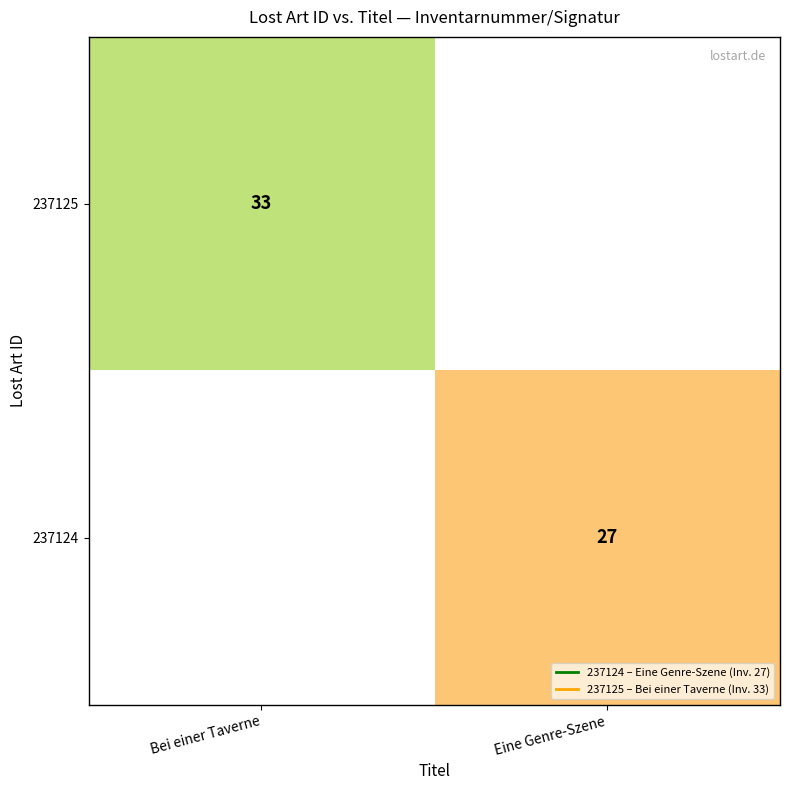

At Bei einer Taverne, list the series in order from smallest to largest.

237125, 237124